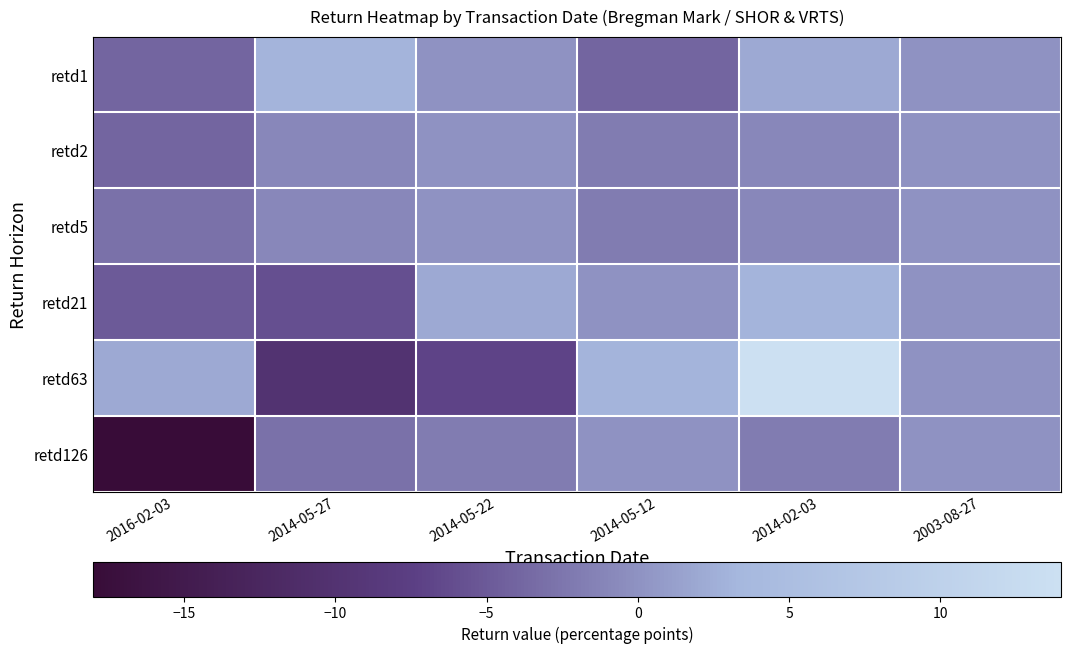

Which series changed the most between 2014-05-27 and 2003-08-27?

retd63